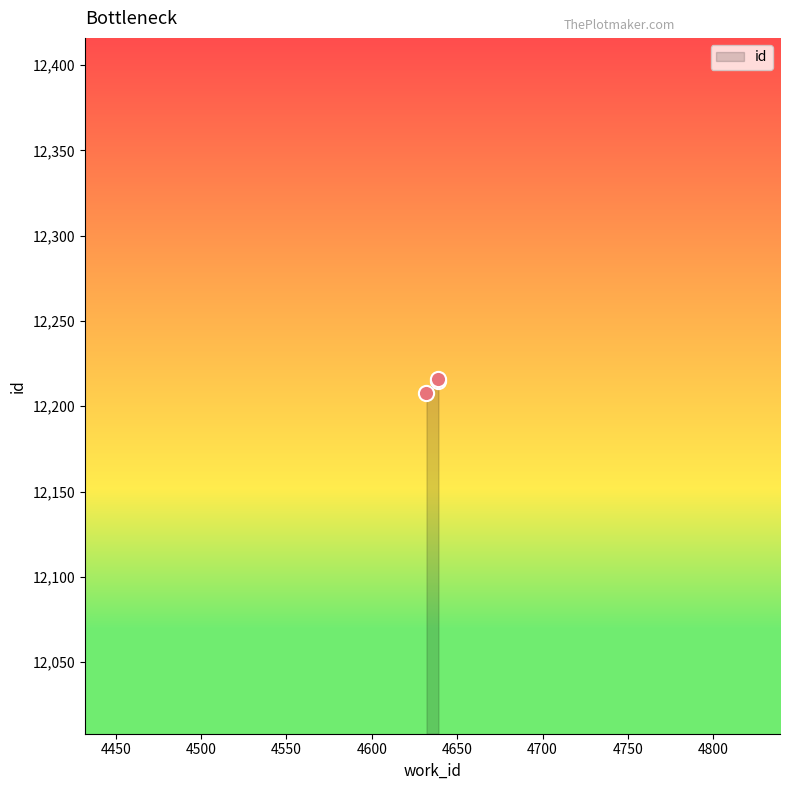

What is the change in value from 4632 to 4639?

+8